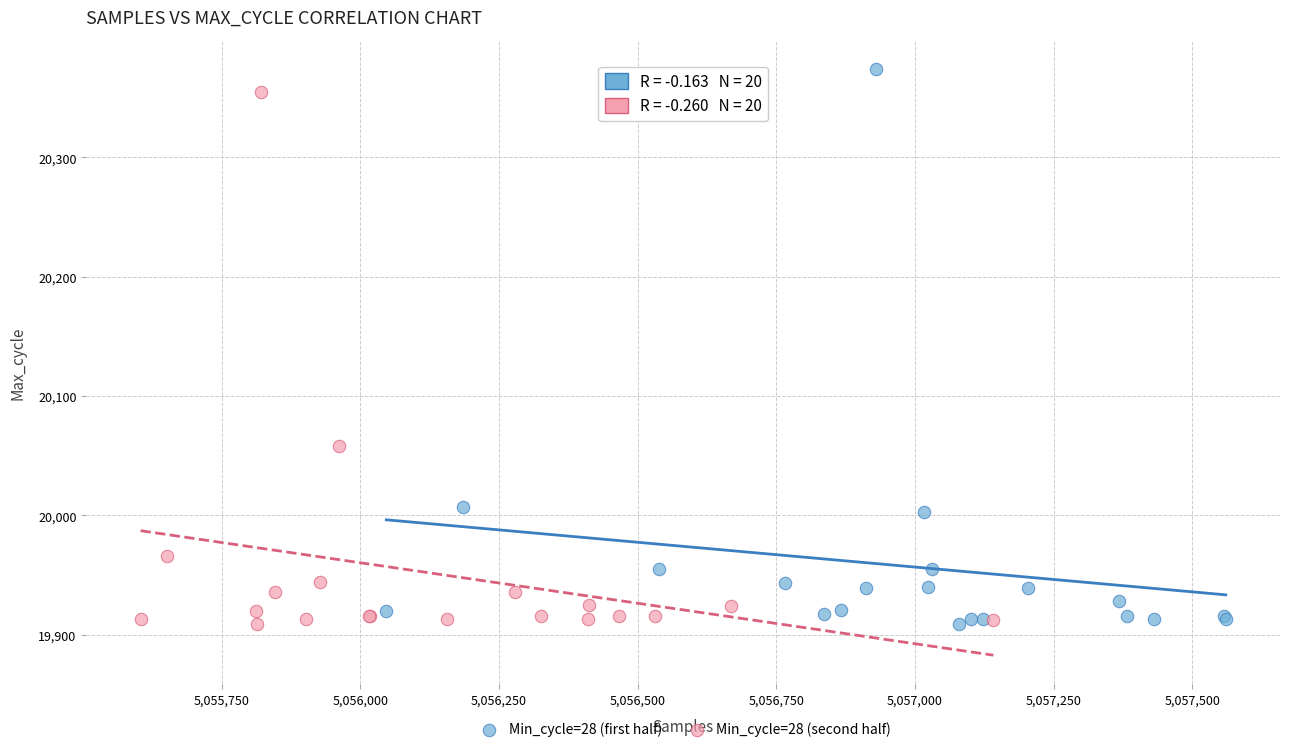

What are all the series names shown in the legend?

Min_cycle=28 (first half), Min_cycle=28 (second half)